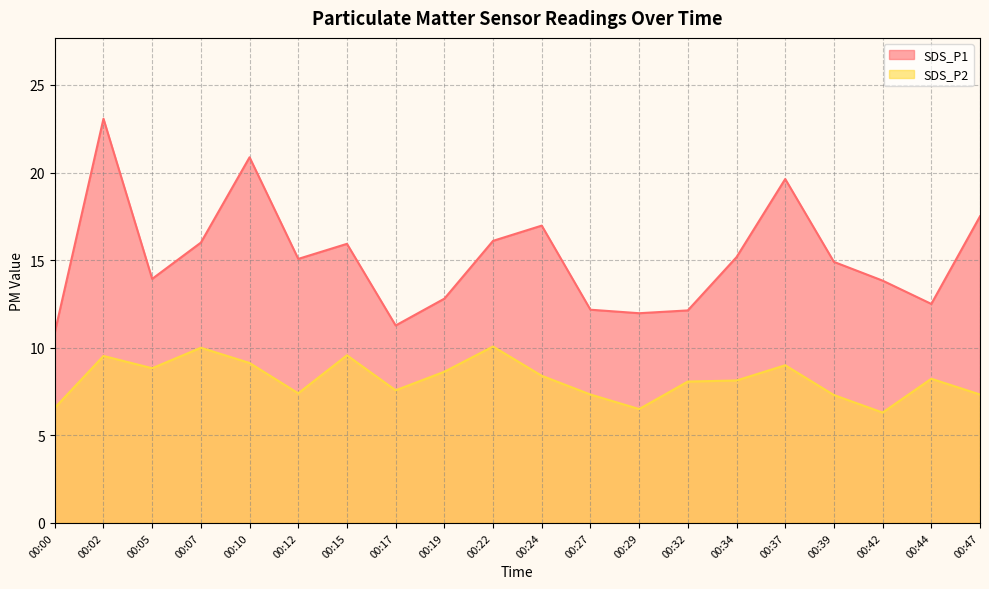

True or false: SDS_P2 and SDS_P1 intersect in this chart.

False